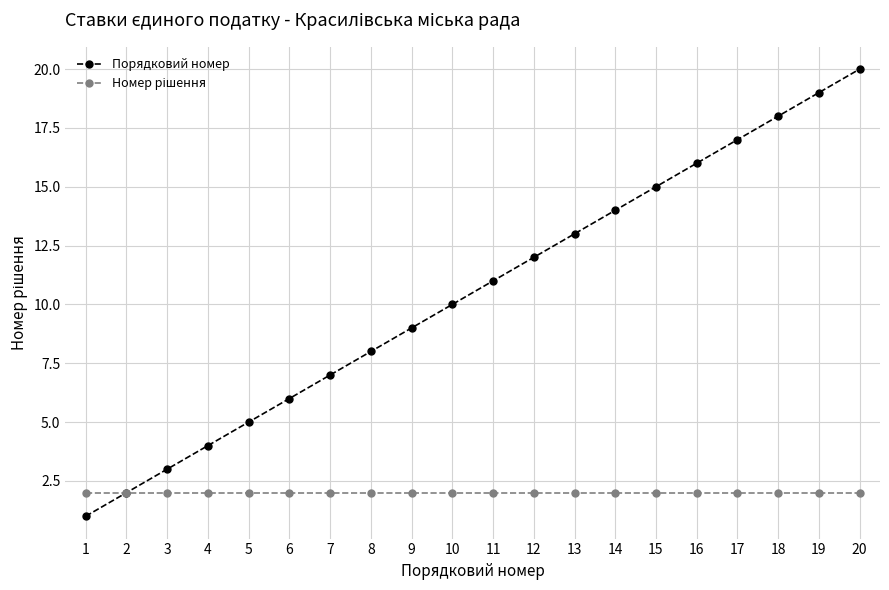

Is this an area chart (filled region under the line)?

No